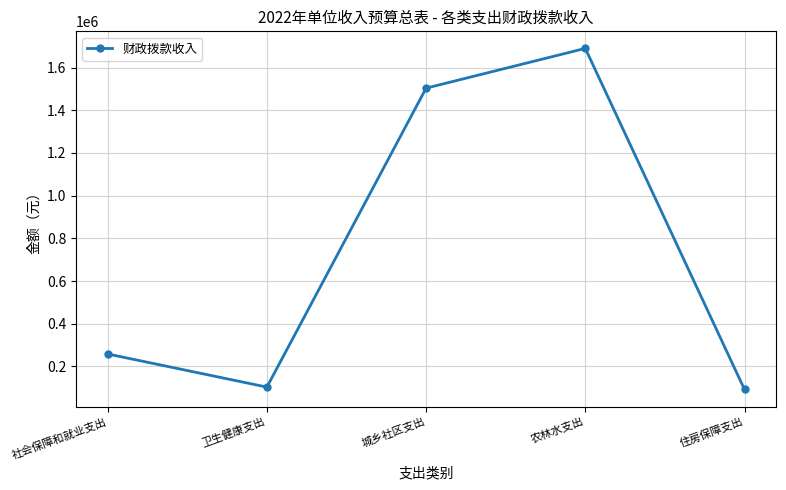

Which category has the highest value across all series?

农林水支出